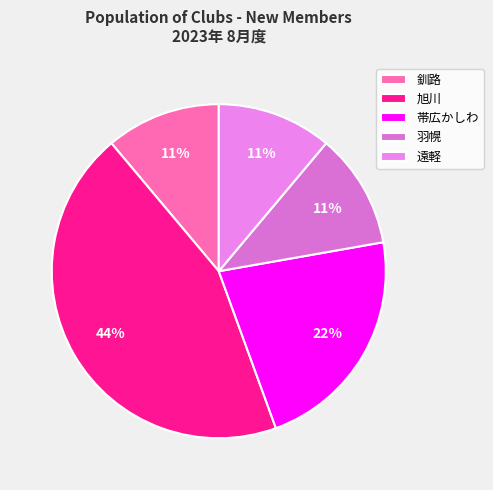

Is it true that 旭川 is 44% of the pie?

True